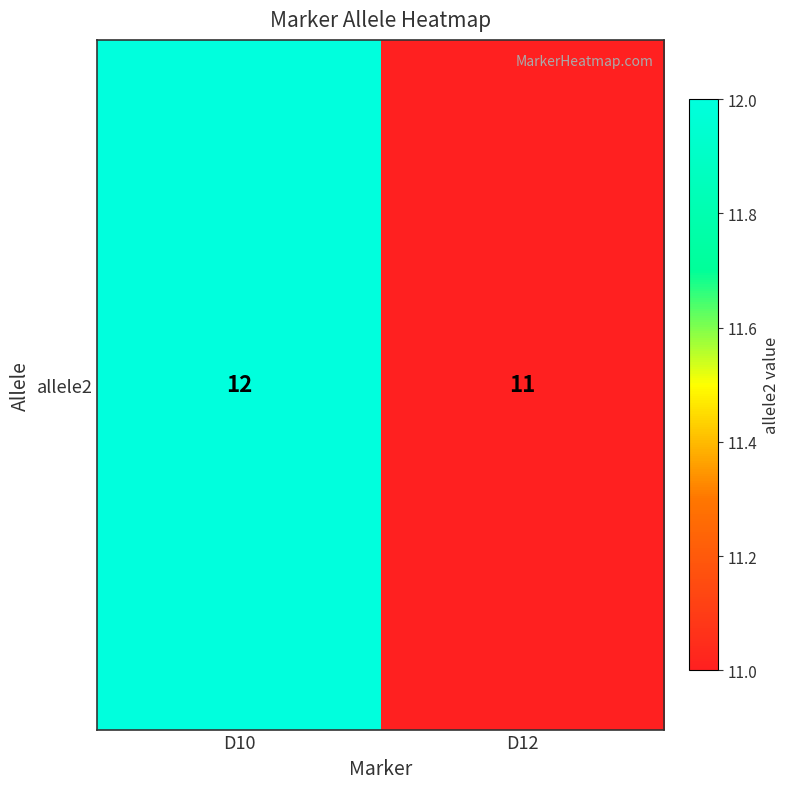

What is the sum of all values?

23